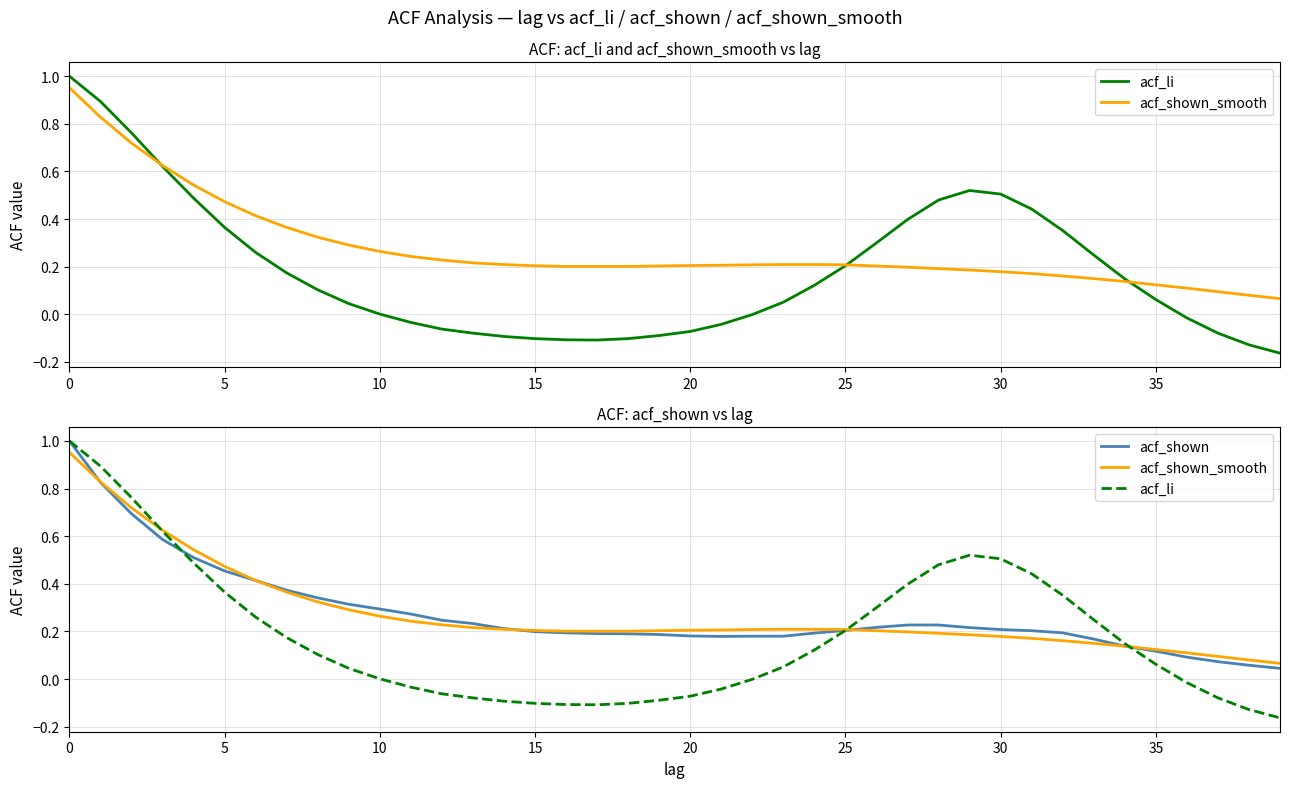

The value of acf_li at 10 is 1.0. True or false?

False